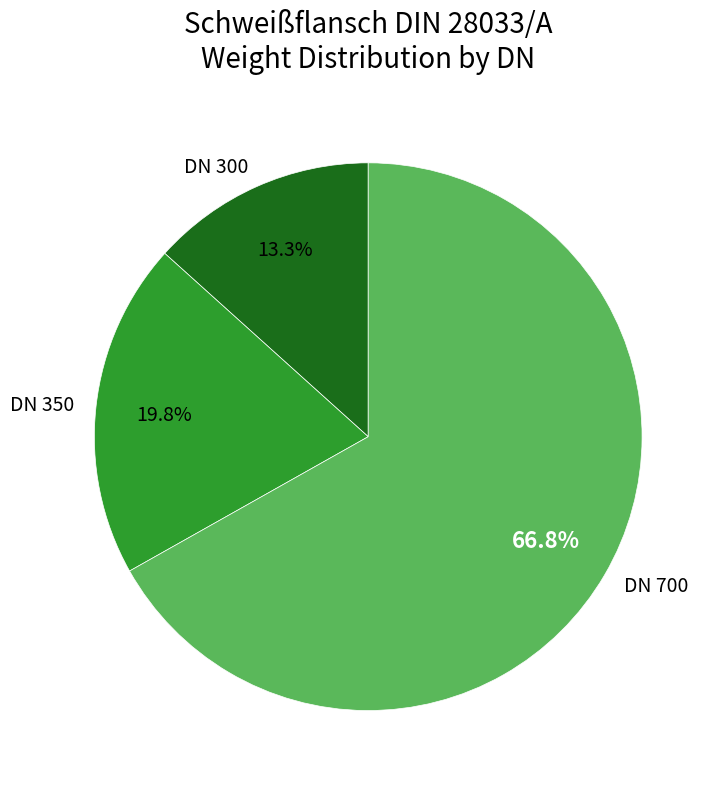

What is the smallest slice in the pie chart?

DN 300